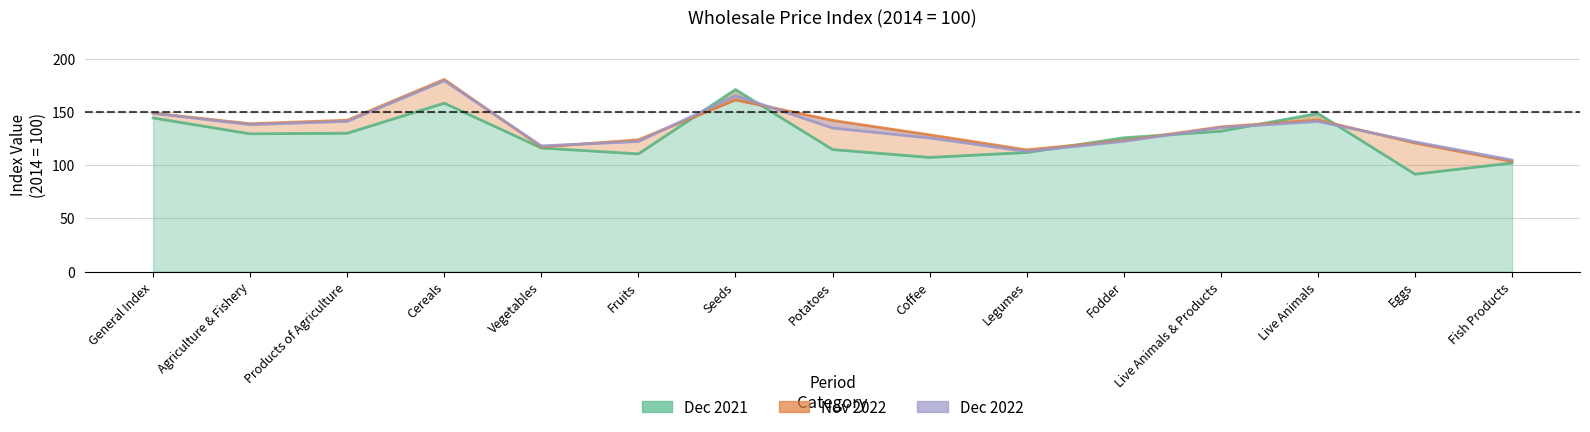

At which label does Dec 2022 first exceed 134?

General Index